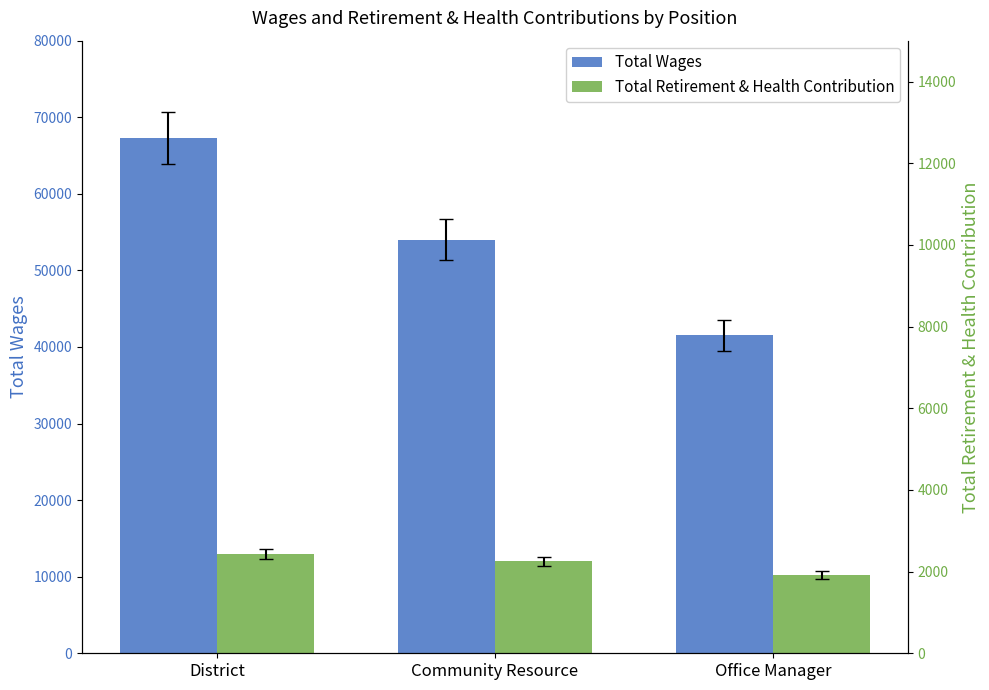

What is the spread (max minus min) of values at Office Manager?

31237